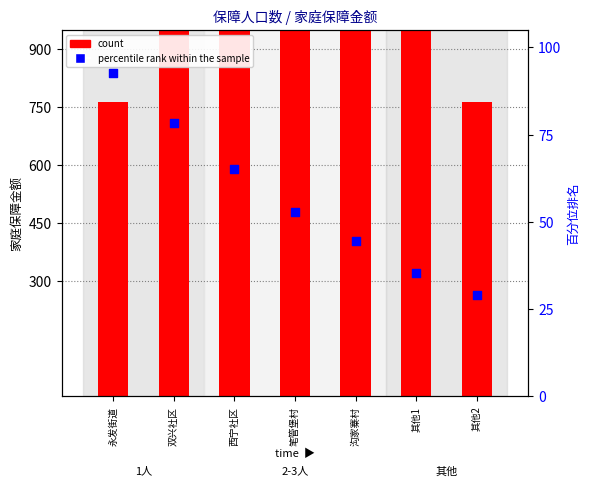

What are all the series names shown in the legend?

count, percentile rank within the sample